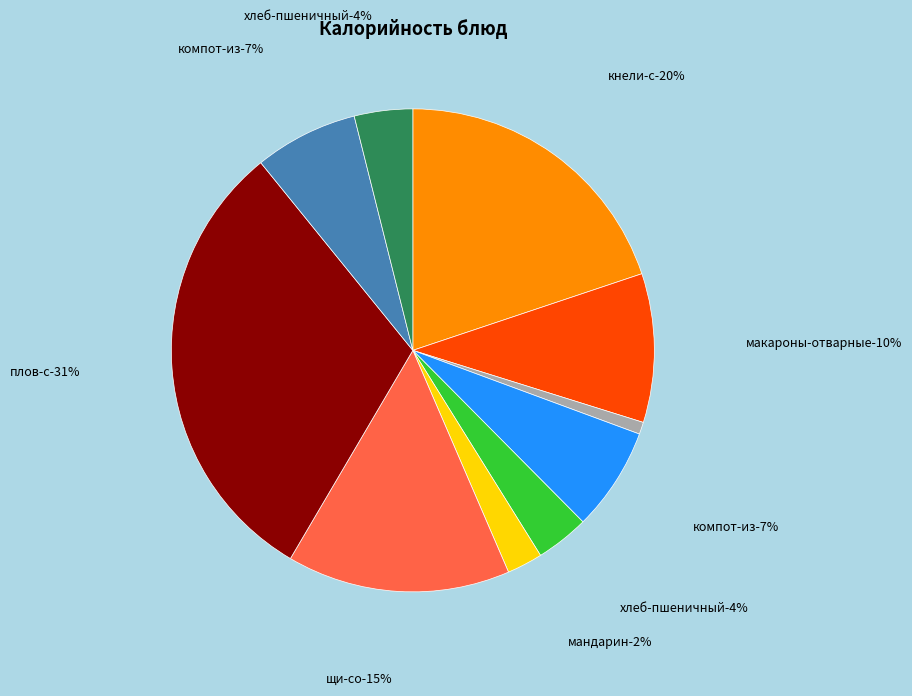

Which category has the biggest portion of the pie?

плов с мясом курицы